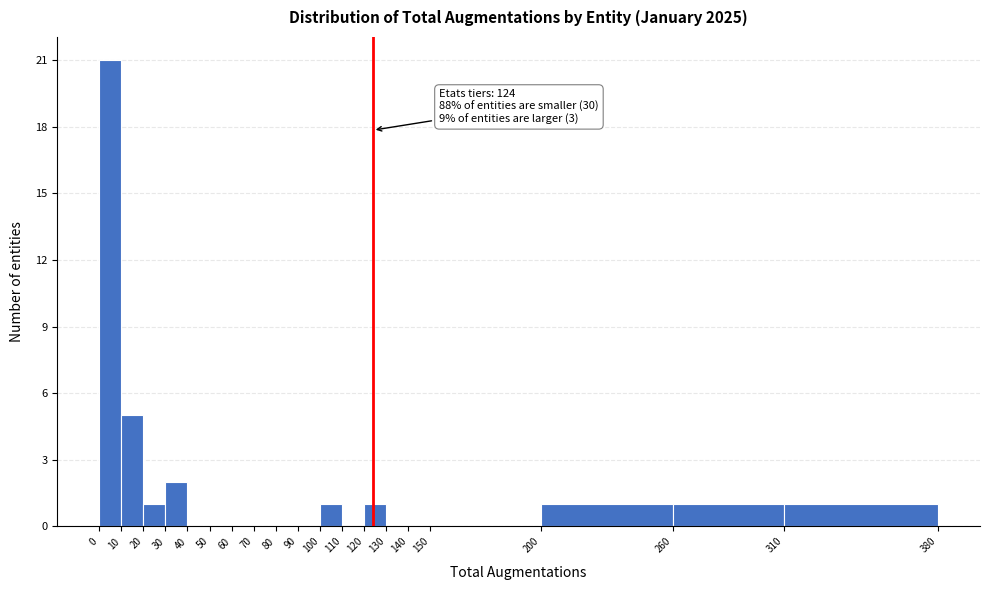

Over which range of the x-axis is the bar tallest?

0 to 10